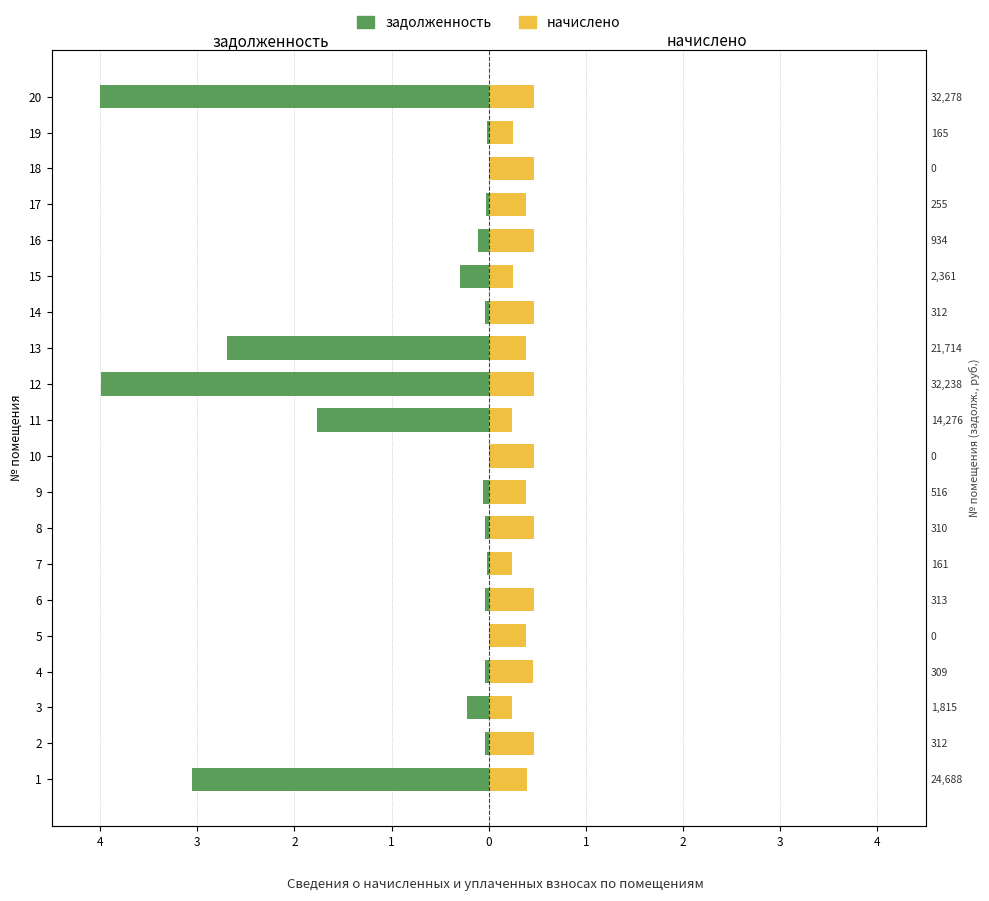

What is the value of the начислено bar at the 19th from the left?

0.2